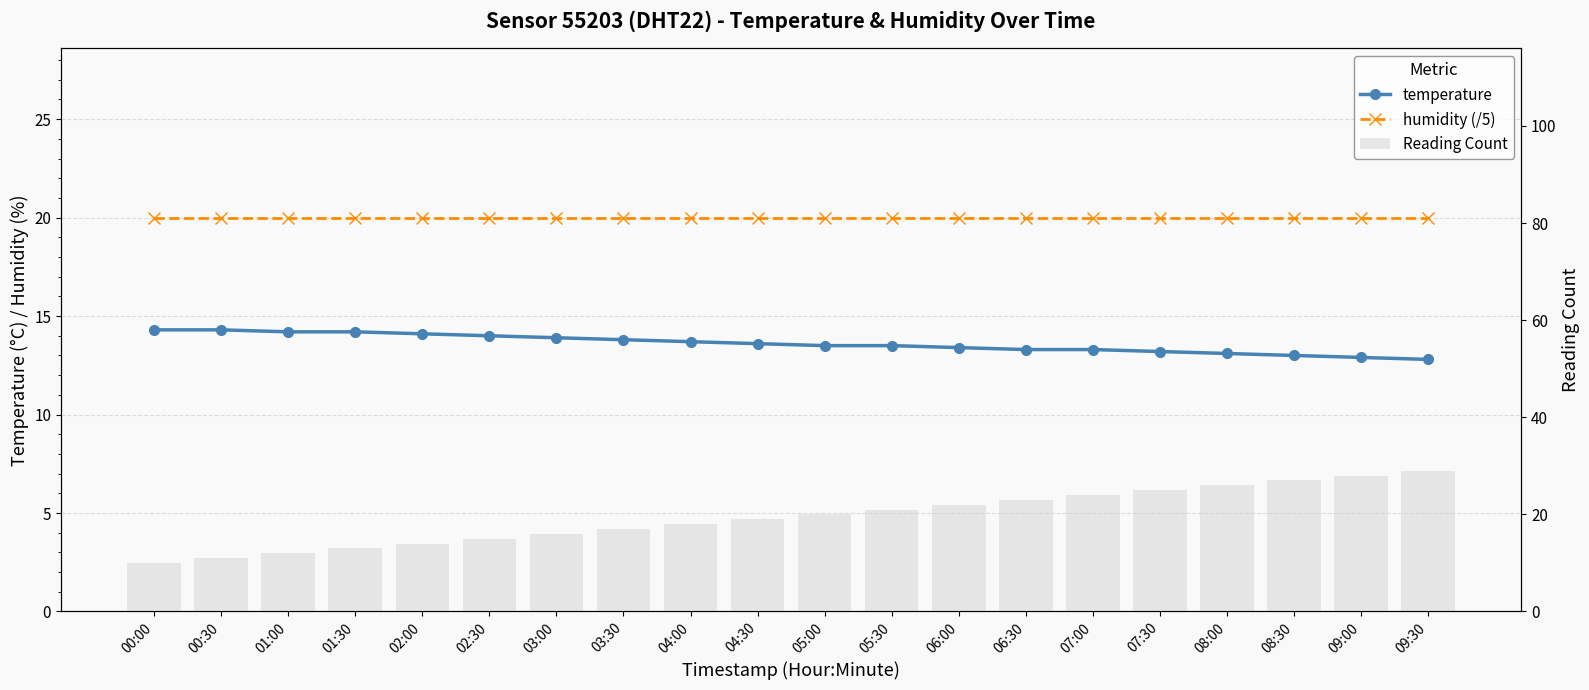

What is the difference between the second highest and minimum values in the Reading Count series?

18.0